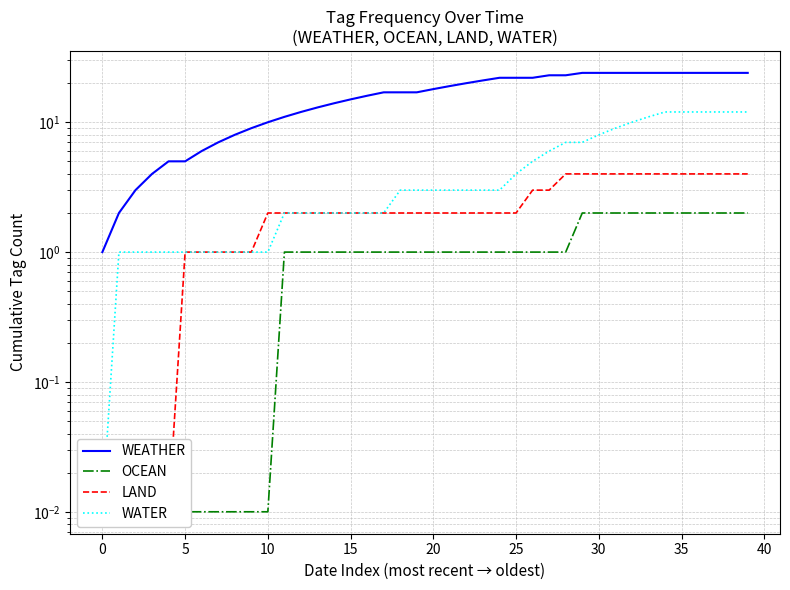

What are all the series names shown in the legend?

WEATHER, OCEAN, LAND, WATER